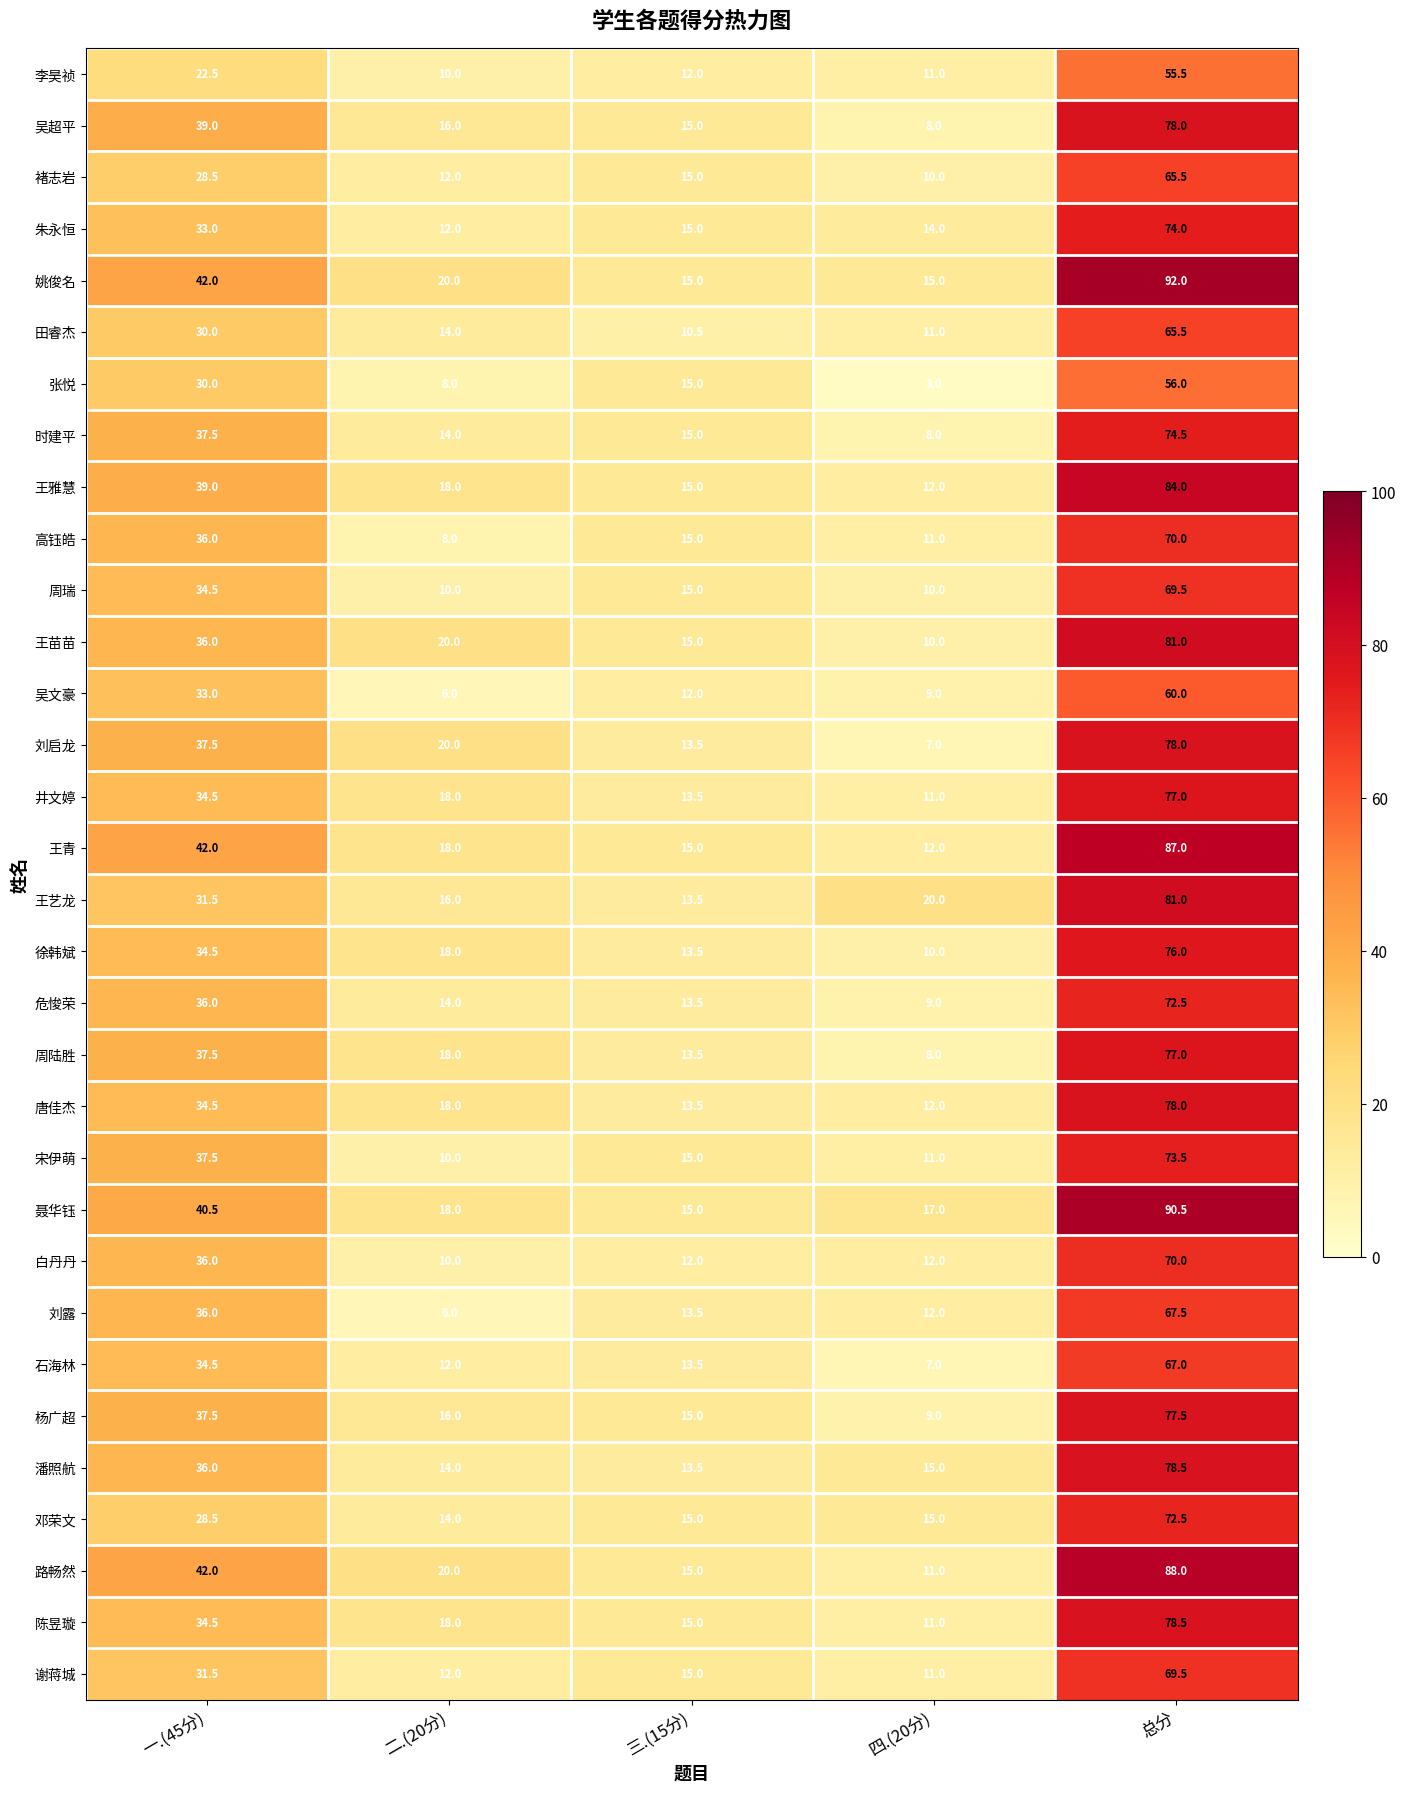

What is the sum of the 王雅慧 values at 三.(15分) and 总分?

99.0